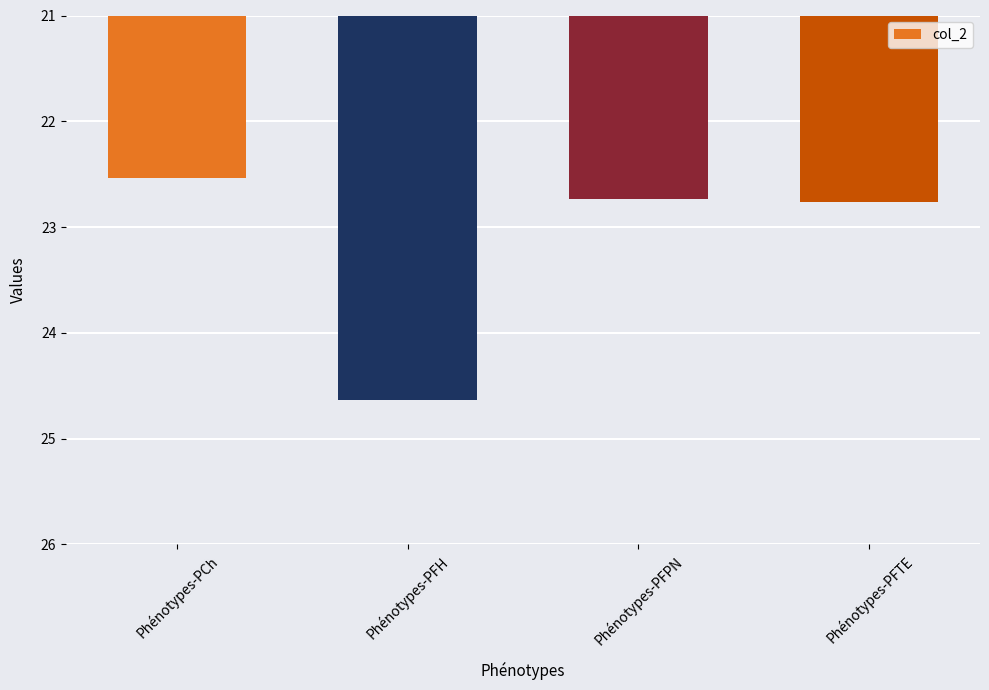

How many bars are there in total?

4